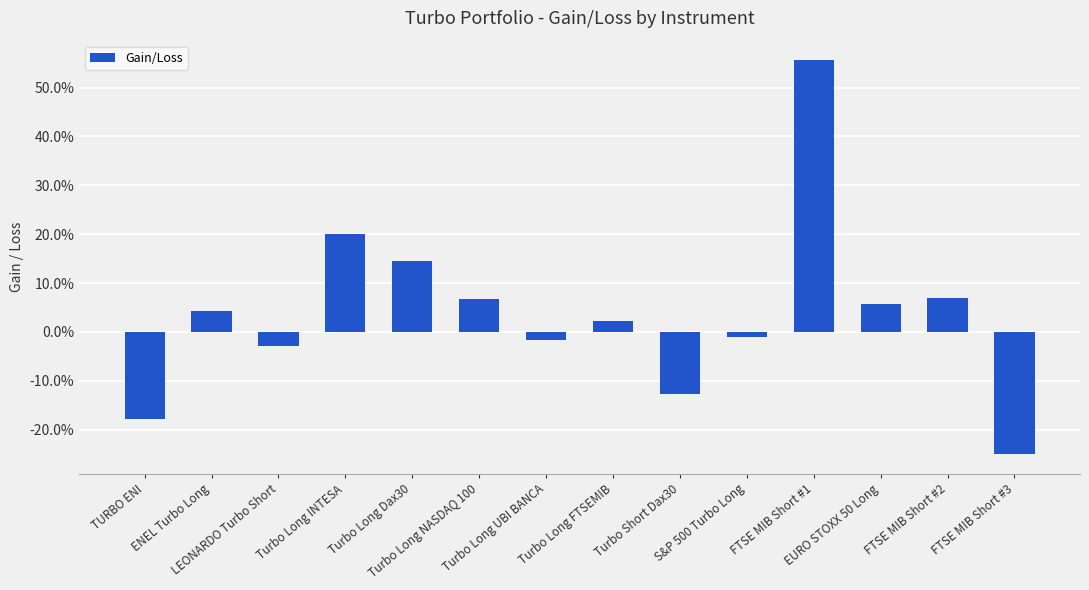

Which label corresponds to the largest value in the chart?

FTSE MIB Short #1